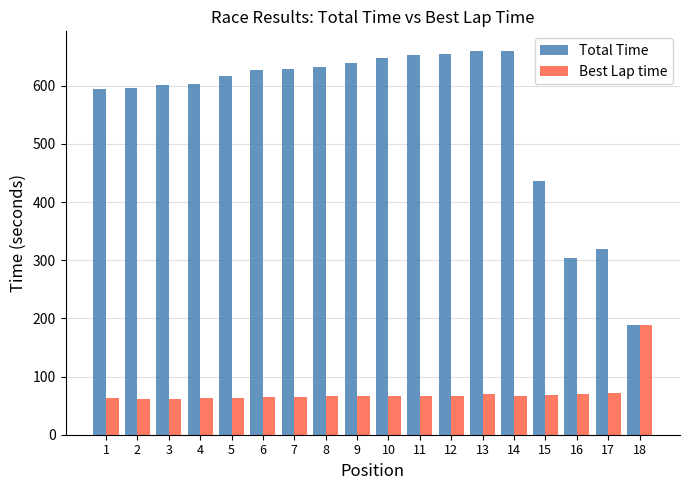

At how many categories does at least one series exceed 644?

5